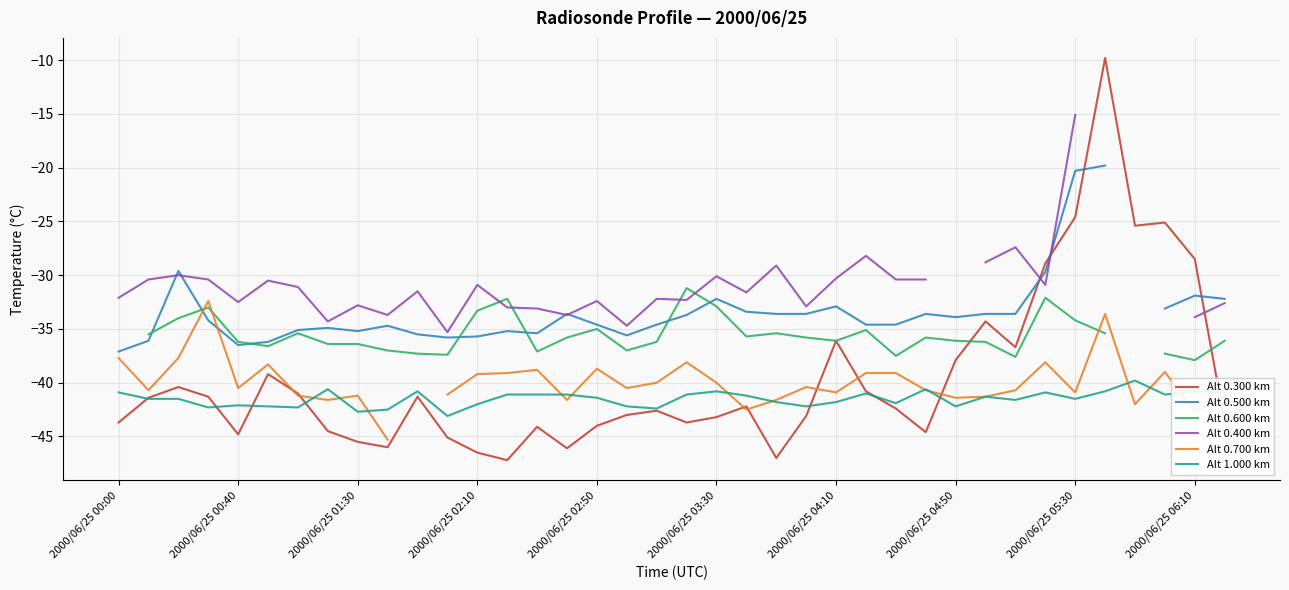

Is it true that Alt 0.300 km equals -44.6 at 27?

True